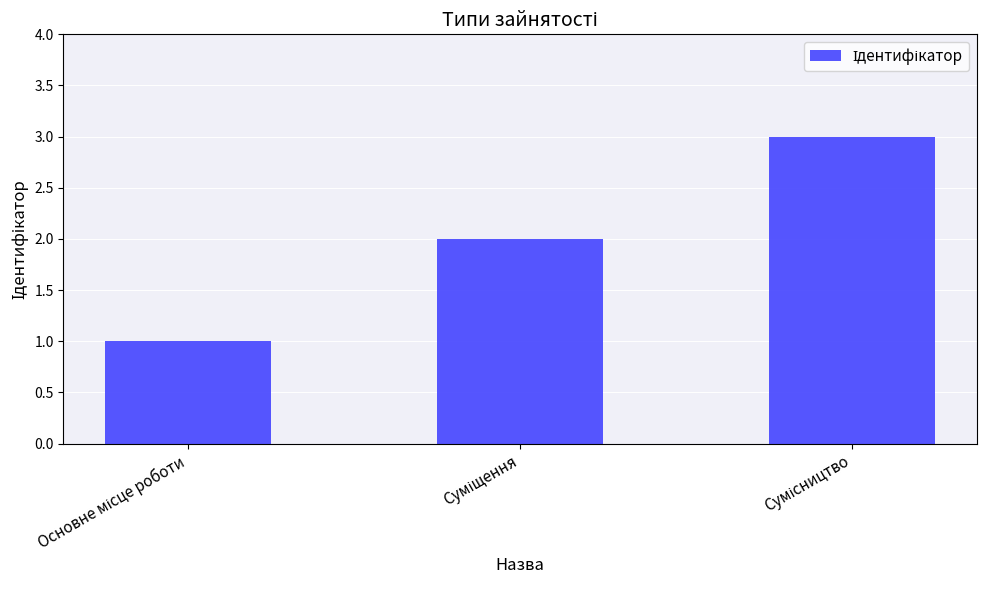

Does the chart contain any negative values?

No